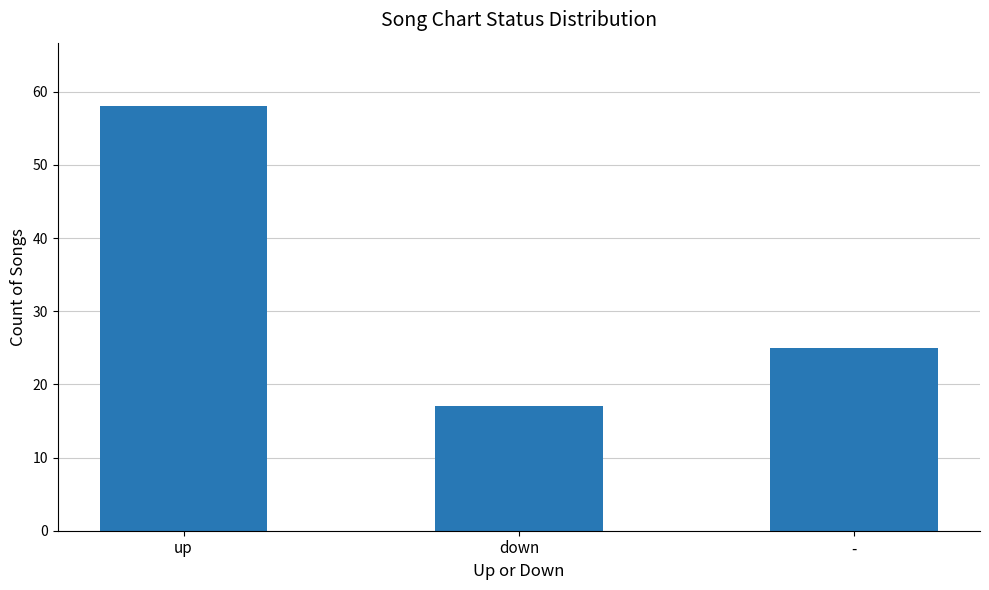

At which label is the value closest to 37?

-